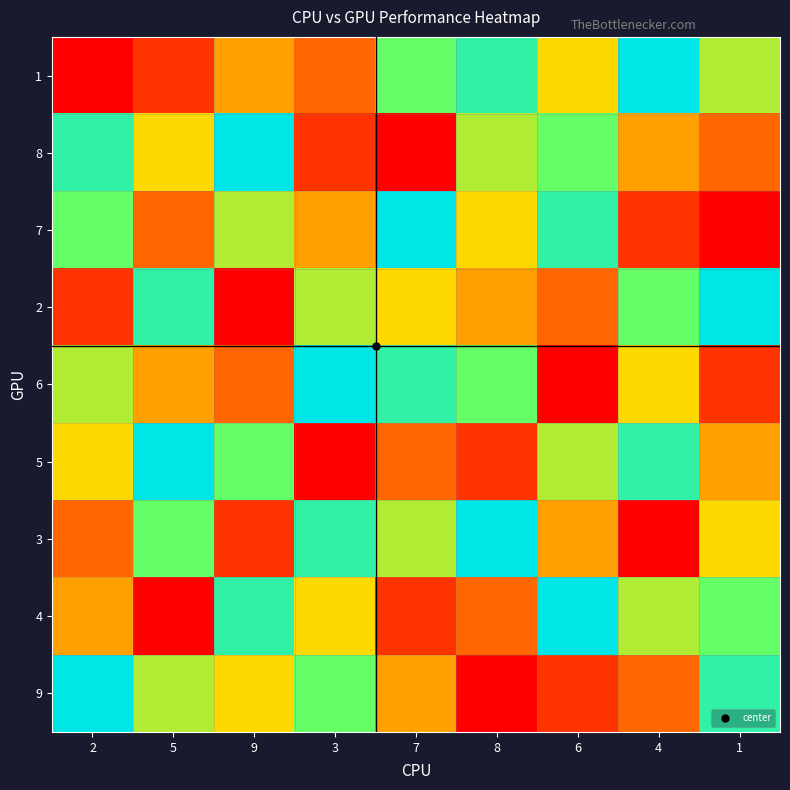

Reading right to left, transcribe all the data shown in this chart.

1: 1=6	4=9	6=5	8=8	7=7	3=3	9=4	5=2	2=1
8: 1=3	4=4	6=7	8=6	7=1	3=2	9=9	5=5	2=8
7: 1=1	4=2	6=8	8=5	7=9	3=4	9=6	5=3	2=7
2: 1=9	4=7	6=3	8=4	7=5	3=6	9=1	5=8	2=2
6: 1=2	4=5	6=1	8=7	7=8	3=9	9=3	5=4	2=6
5: 1=4	4=8	6=6	8=2	7=3	3=1	9=7	5=9	2=5
3: 1=5	4=1	6=4	8=9	7=6	3=8	9=2	5=7	2=3
4: 1=7	4=6	6=9	8=3	7=2	3=5	9=8	5=1	2=4
9: 1=8	4=3	6=2	8=1	7=4	3=7	9=5	5=6	2=9